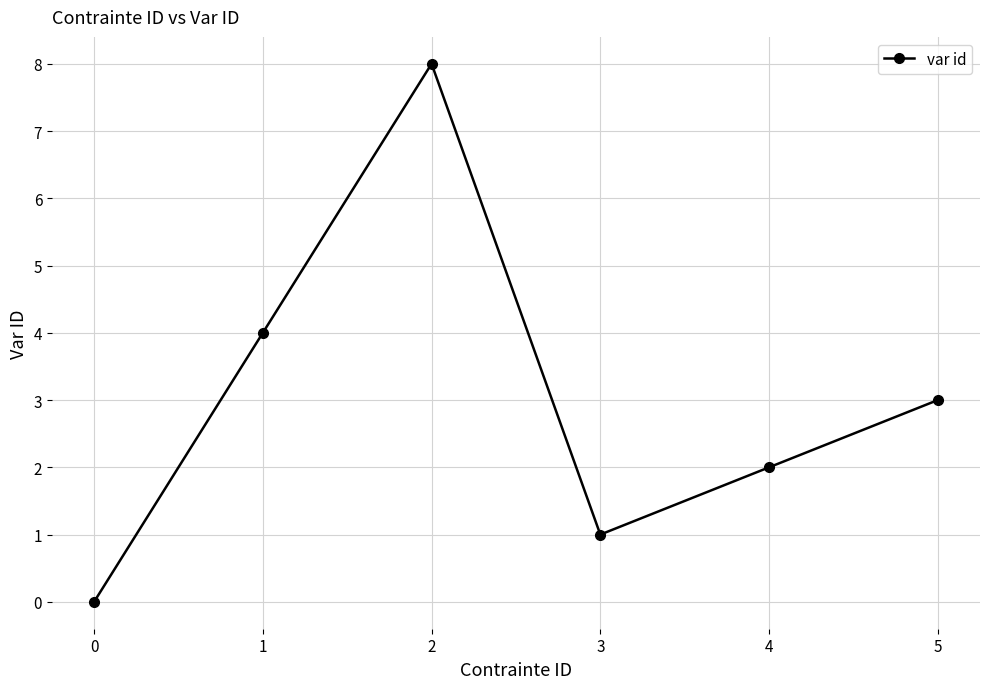

Rank the categories by value from highest to lowest.

2, 1, 5, 4, 3, 0